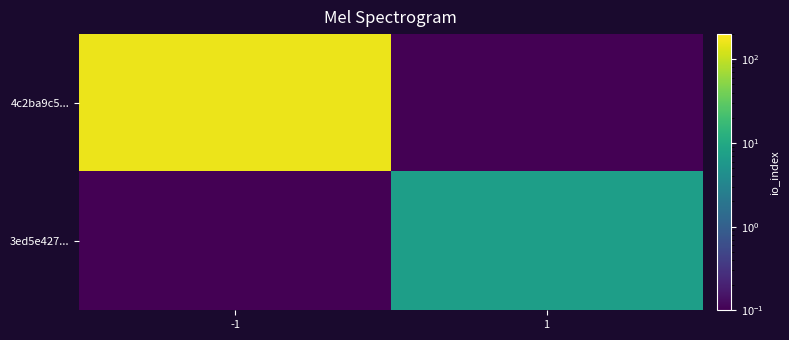

Which series has the largest range (max minus min)?

4c2ba9c5...